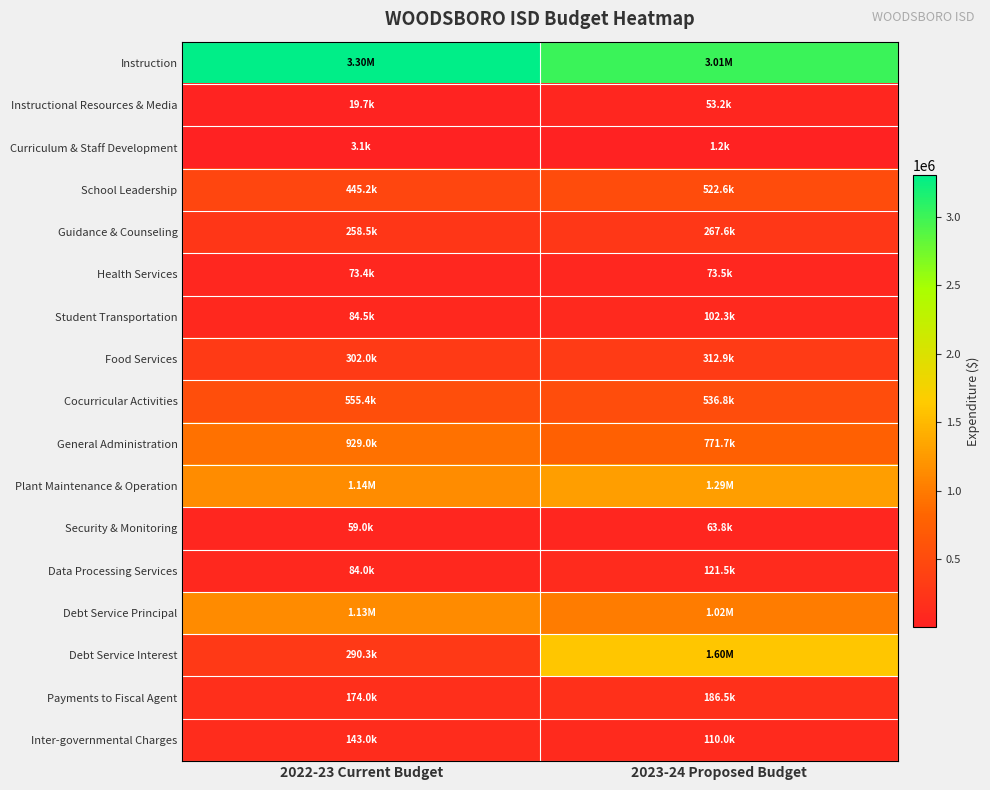

Which series has the largest range (max minus min)?

Debt Service Interest